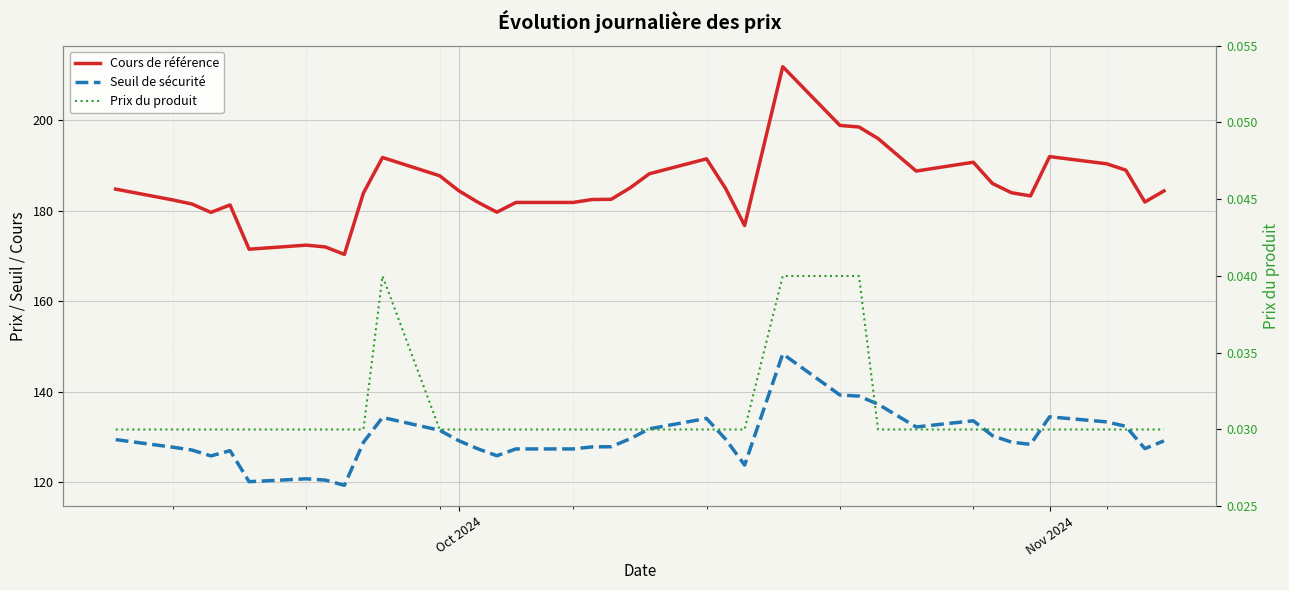

True or false: Prix du produit and Cours de référence cross at least once.

False